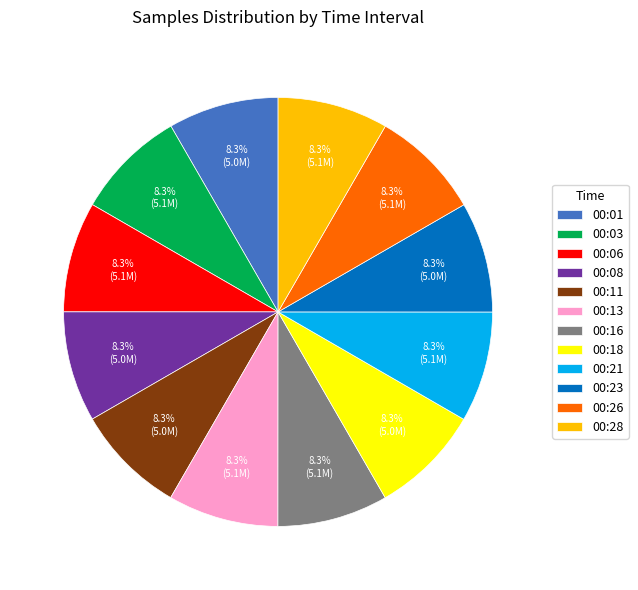

What percentage is NOT represented by 00:16?

91.7%